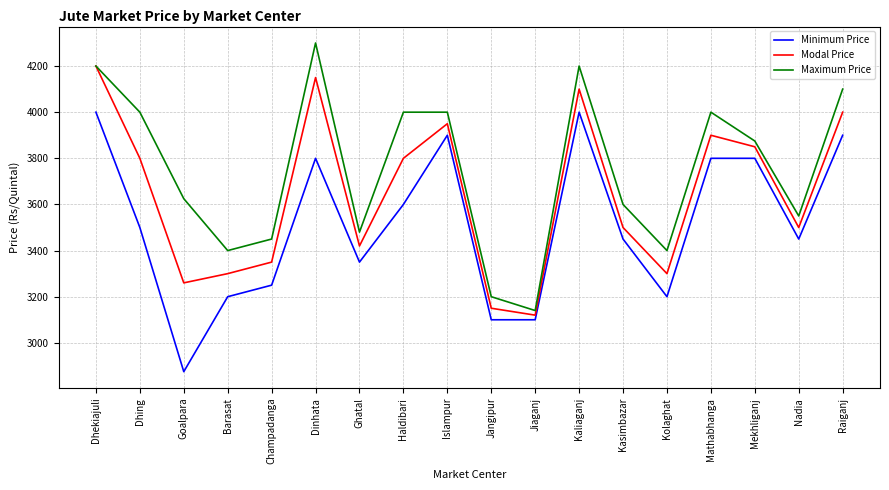

Is the value of Maximum Price at Mekhliganj greater than the value of Modal Price at Jiaganj?

Yes